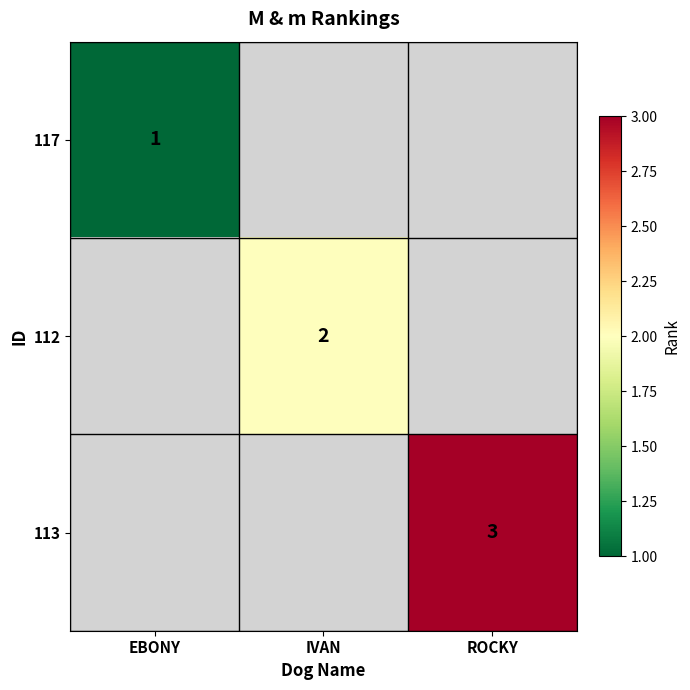

Is it true that 112 equals 1 at IVAN?

False